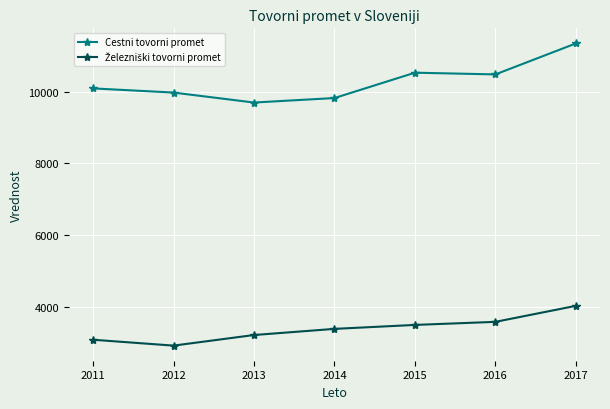

Which series has the largest total across all categories?

Cestni tovorni promet